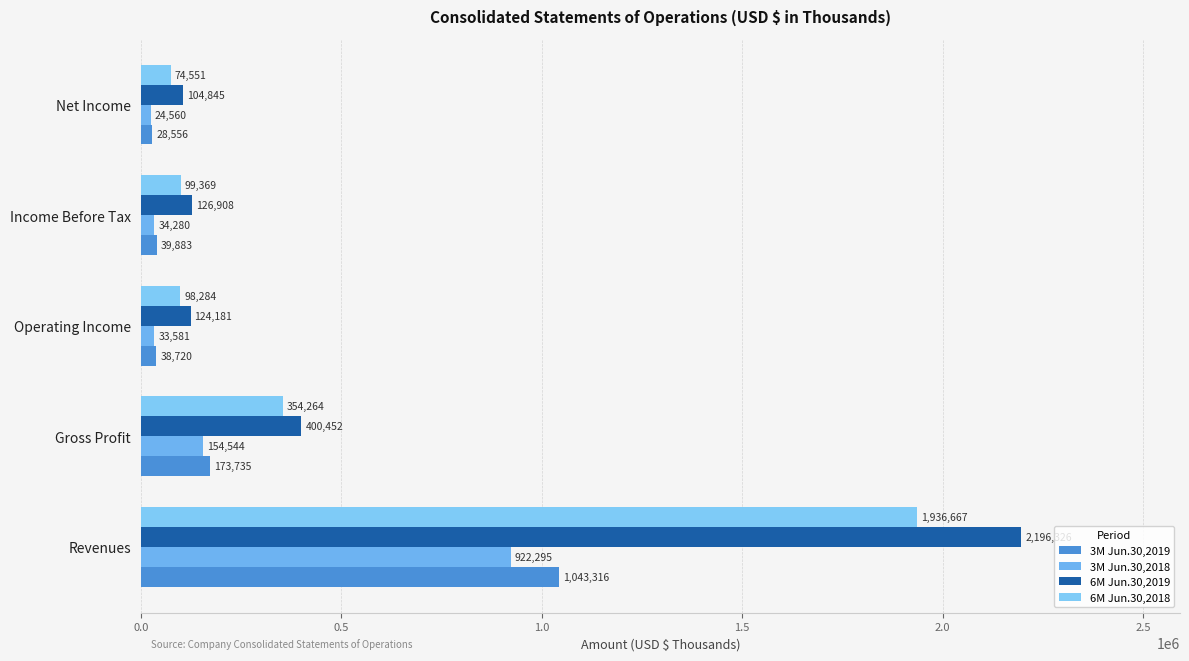

How many values in the 6M Jun.30,2019 series are below 126908?

2